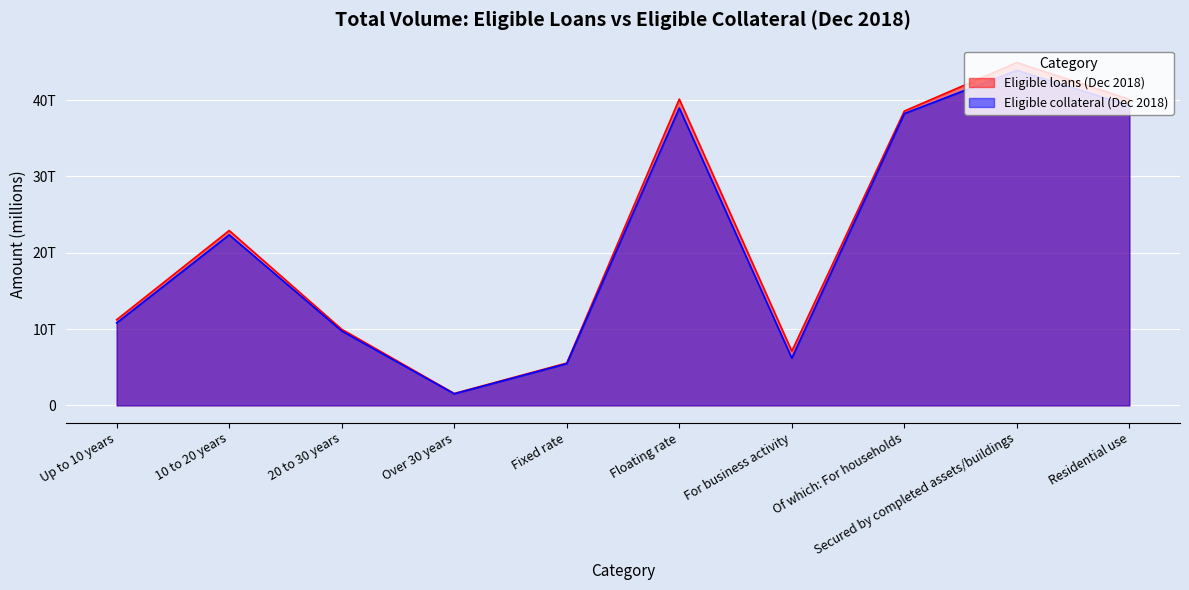

What is the difference between the second highest and second lowest values in the Eligible loans (Dec 2018) series?

34574